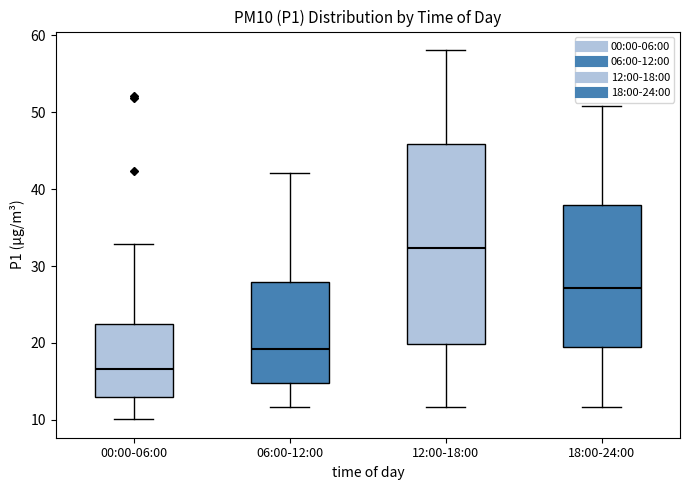

Which box has the lowest median line?

00:00-06:00